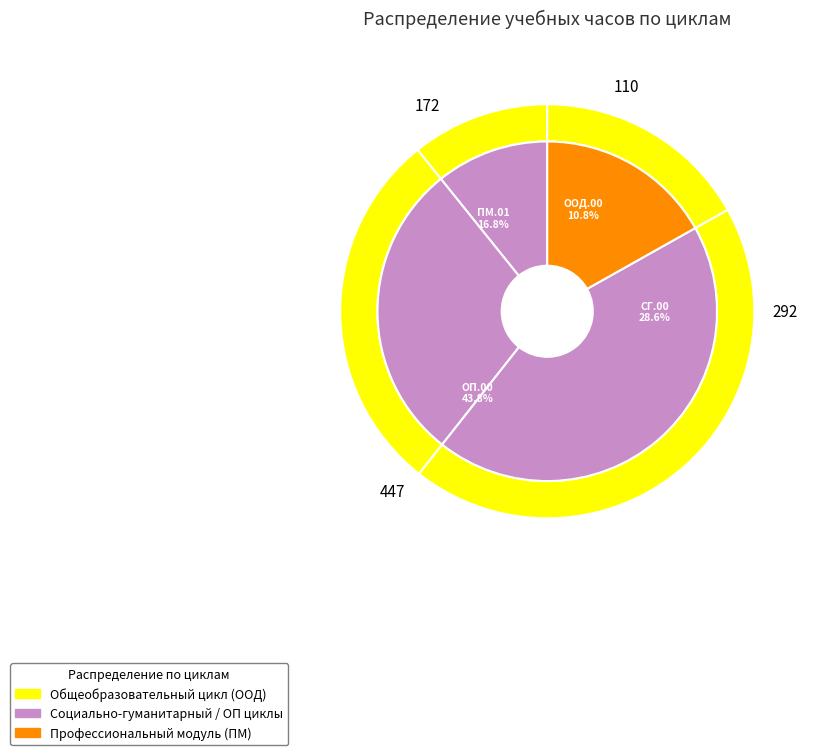

What is the largest slice in the pie chart?

ОП.00 Общепрофессиональные дисциплины